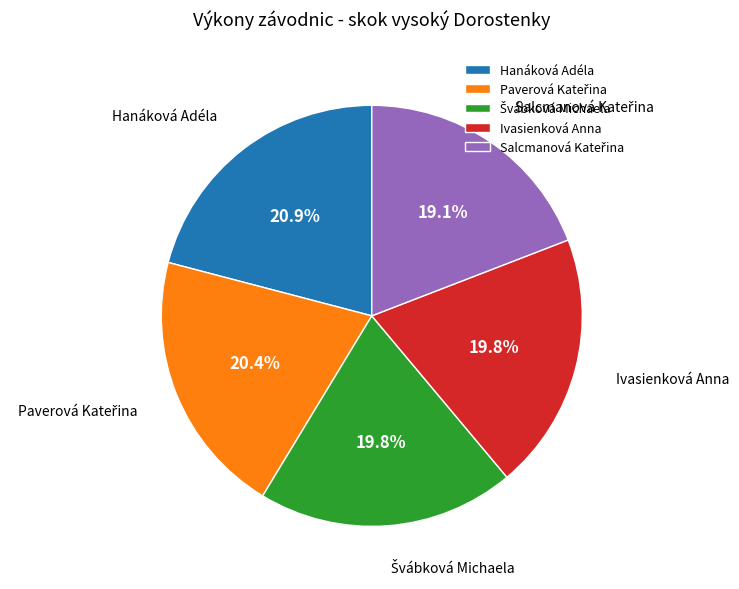

Approximately how many times larger is the value at Ivasienková Anna compared to Hanáková Adéla?

0.9